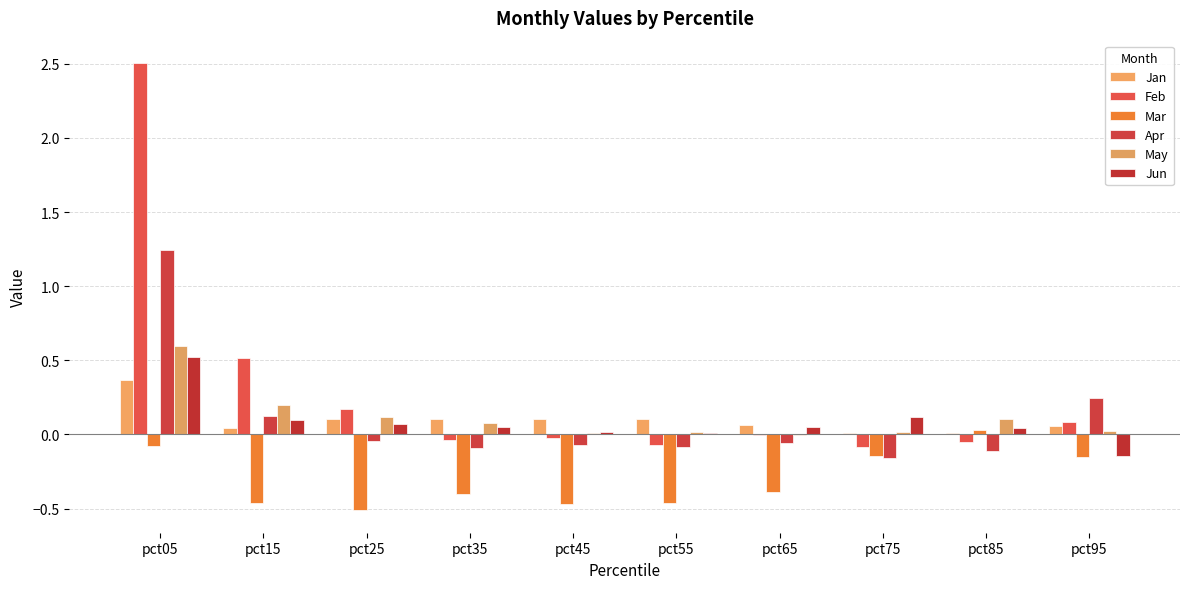

Reading left to right, list all the values displayed in this chart.

Jan: 0.4	0.0	0.1	0.1	0.1	0.1	0.1	0.0	0.0	0.1
Feb: 2.5	0.5	0.2	-0.0	-0.0	-0.1	-0.0	-0.1	-0.1	0.1
Mar: -0.1	-0.5	-0.5	-0.4	-0.5	-0.5	-0.4	-0.1	0.0	-0.2
Apr: 1.2	0.1	-0.0	-0.1	-0.1	-0.1	-0.1	-0.2	-0.1	0.2
May: 0.6	0.2	0.1	0.1	0.0	0.0	-0.0	0.0	0.1	0.0
Jun: 0.5	0.1	0.1	0.0	0.0	0.0	0.1	0.1	0.0	-0.1